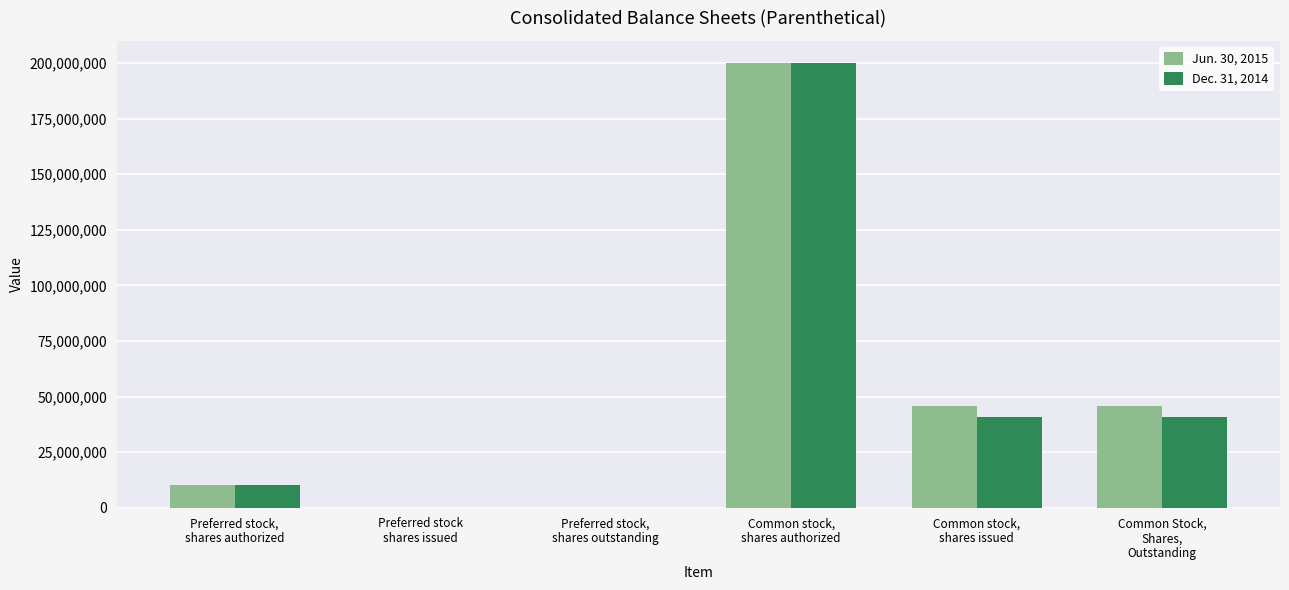

The value of Jun. 30, 2015 at Preferred stock,
shares authorized is 3088860. True or false?

False